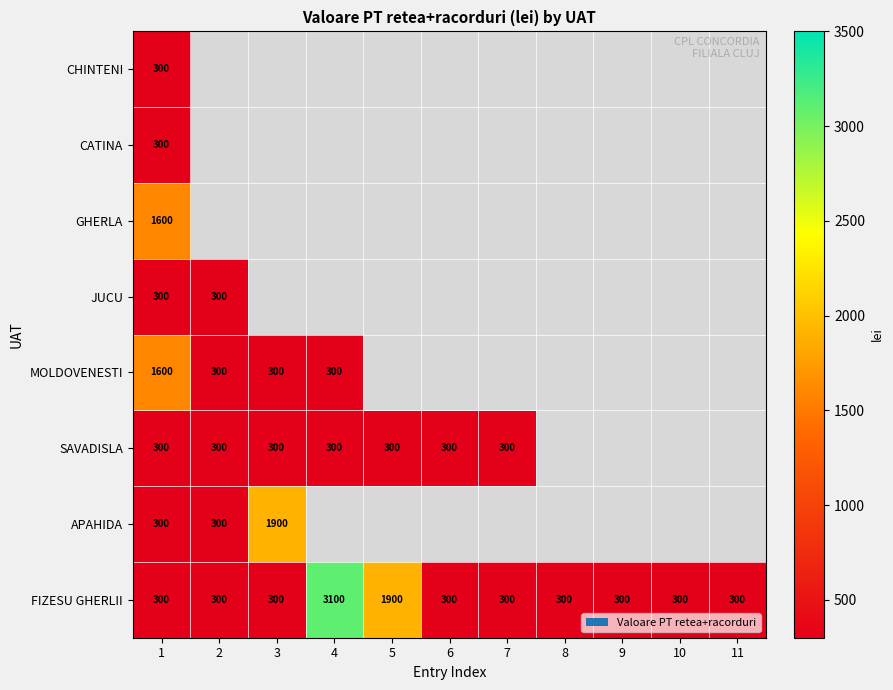

Is it true that SAVADISLA equals 164 at 6?

False